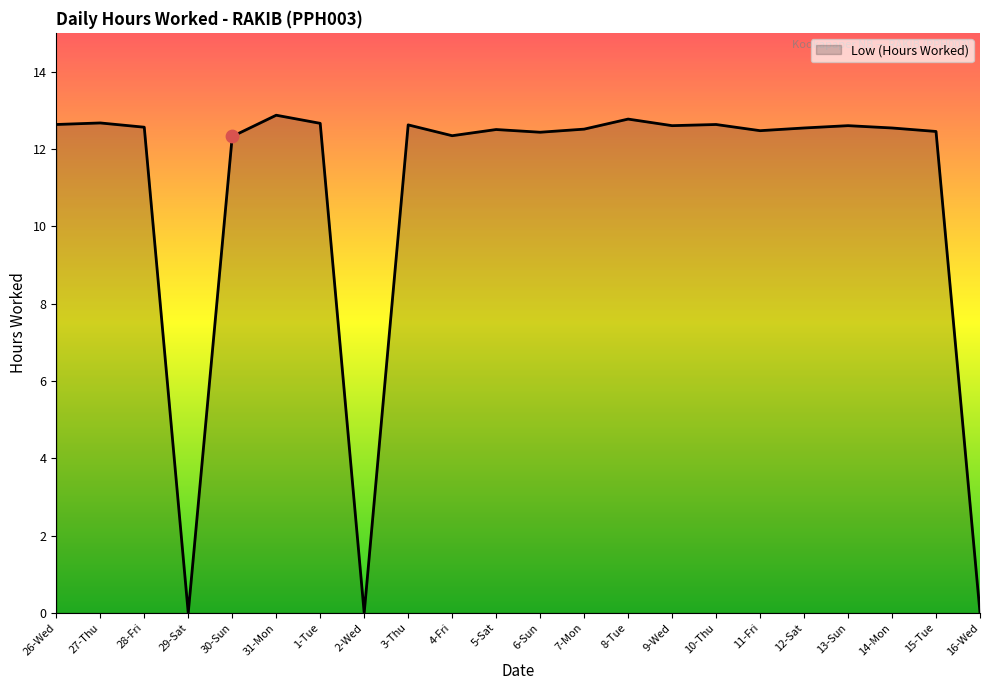

What is the change in value from 30-Sun to 6-Sun?

+0.1